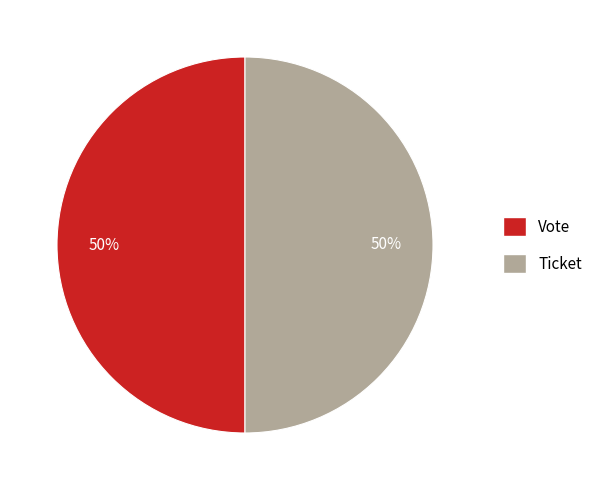

To the nearest percent, what is the combined percentage of Ticket and Vote?

100%